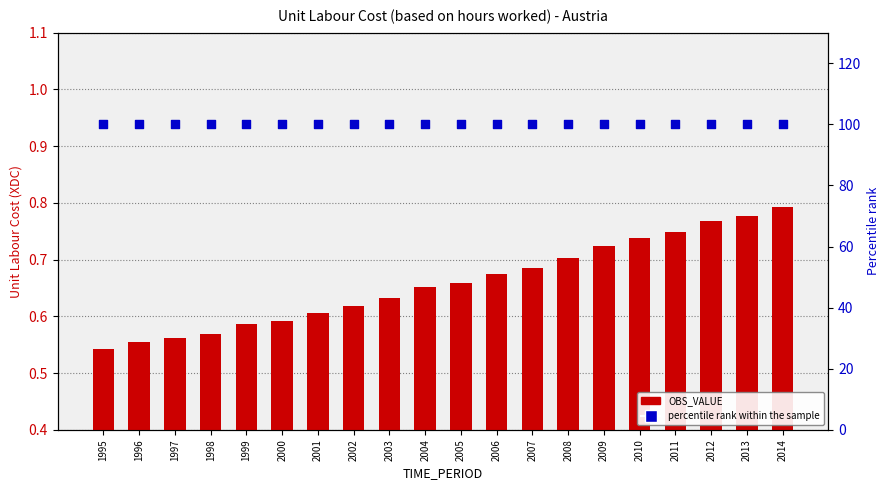

Which series has the widest spread of Y values?

OBS_VALUE